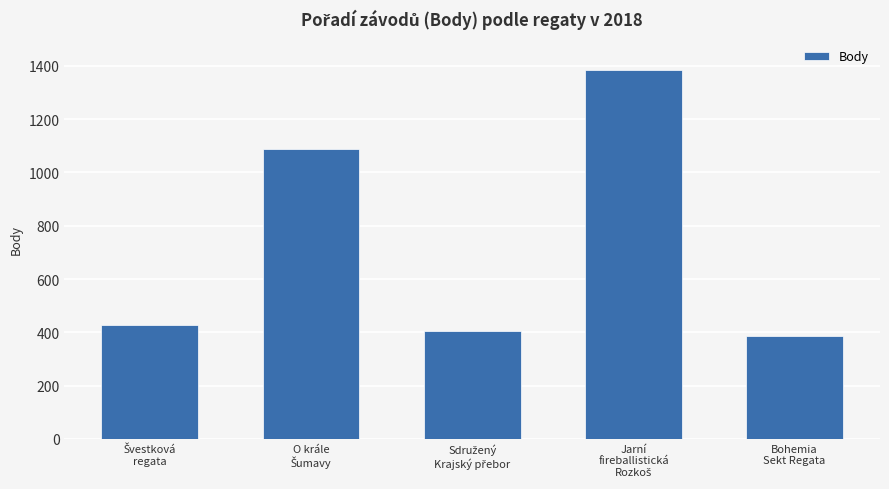

What is the minimum value shown in the chart?

387